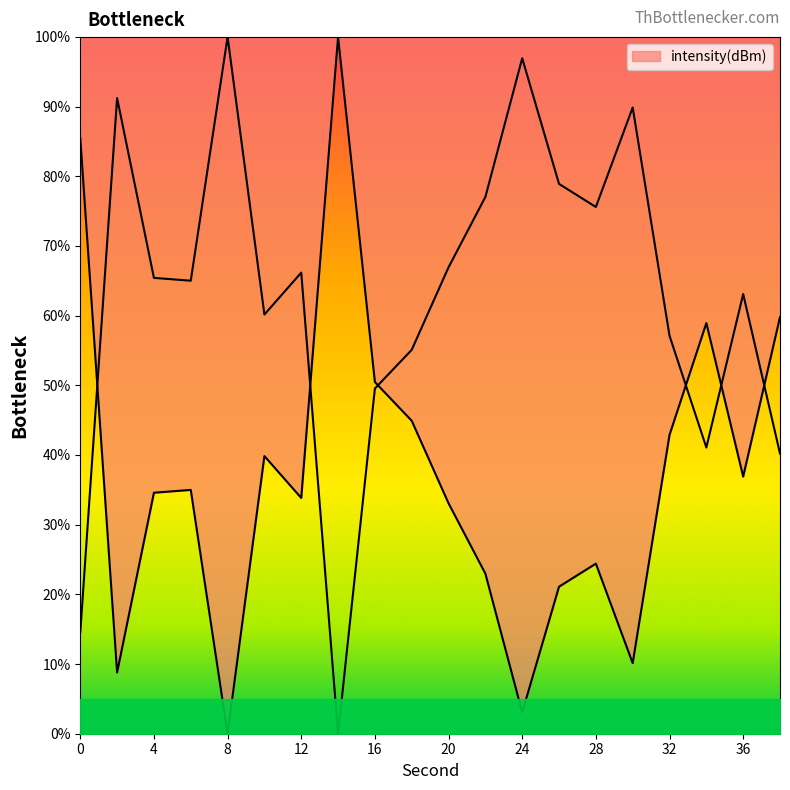

What is the change in value from 34 to 38?

+0.9